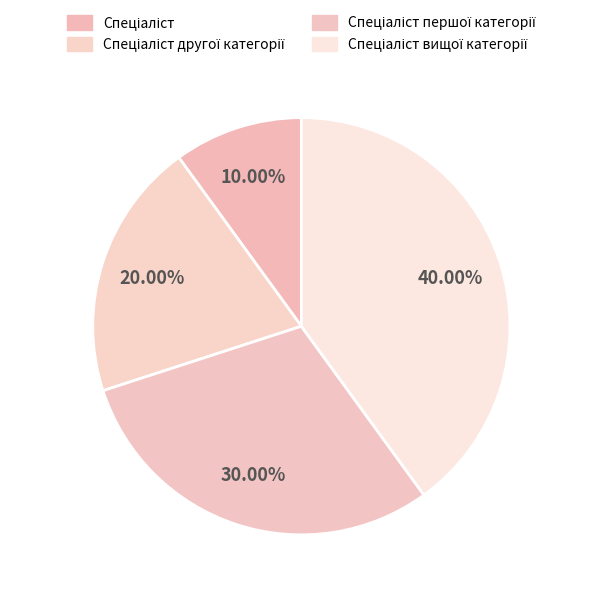

How many segments does this pie chart have?

4